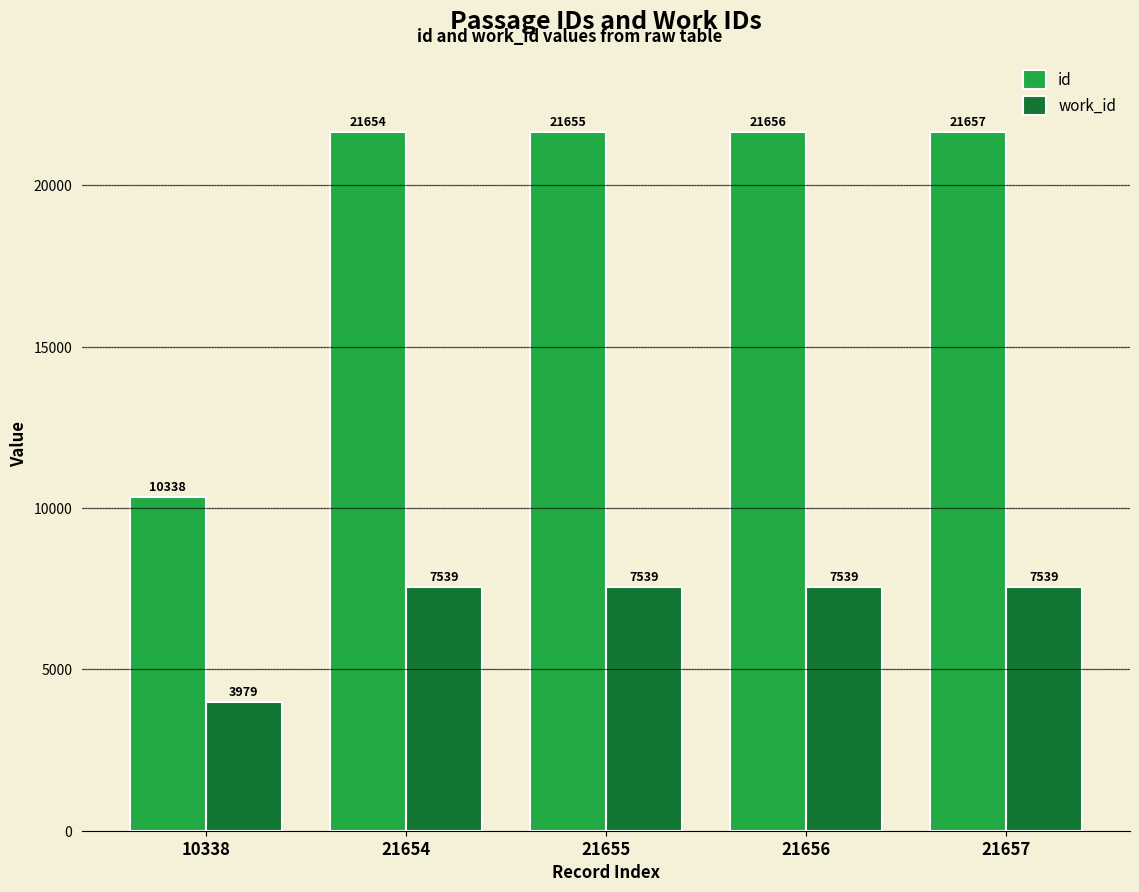

How many groups of bars are there?

5